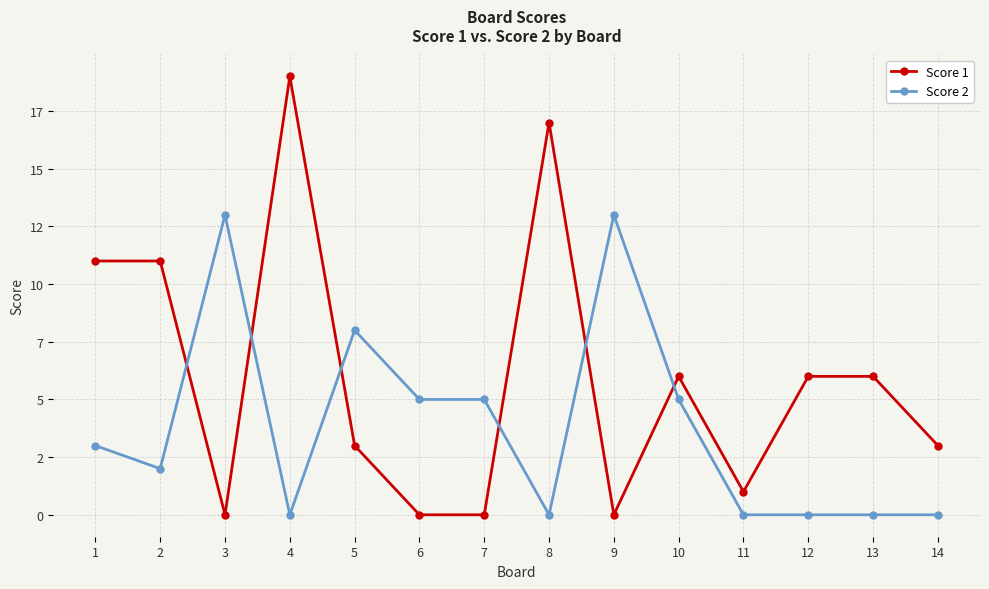

Between 3 and 4, which series saw the biggest shift?

Score 1